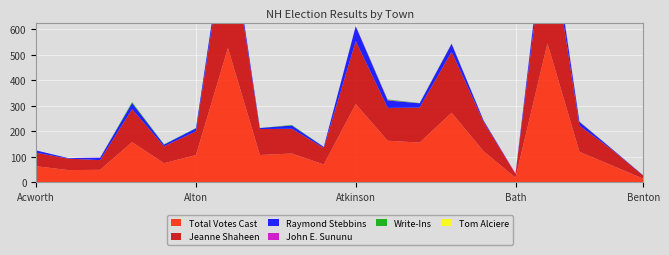

Reading left to right, transcribe all the data shown in this chart.

Total Votes Cast: 62	47	48	157	74	106	526	106	112	69	306	162	155	272	121	17	544	119	66	13
Jeanne Shaheen: 53	45	38	129	66	93	491	102	97	65	247	129	137	239	116	15	483	102	63	12
Raymond Stebbins: 9	2	9	24	7	12	33	4	13	4	58	29	17	31	5	0	55	15	3	1
John E. Sununu: 0	0	1	0	0	0	2	0	0	0	1	2	0	1	0	2	5	1	0	0
Tom Alciere: 0	0	0	0	0	0	0	0	0	0	0	0	0	0	0	0	0	0	0	0
Write-Ins: 0	0	0	4	1	1	0	0	2	0	0	2	1	1	0	0	1	1	0	0